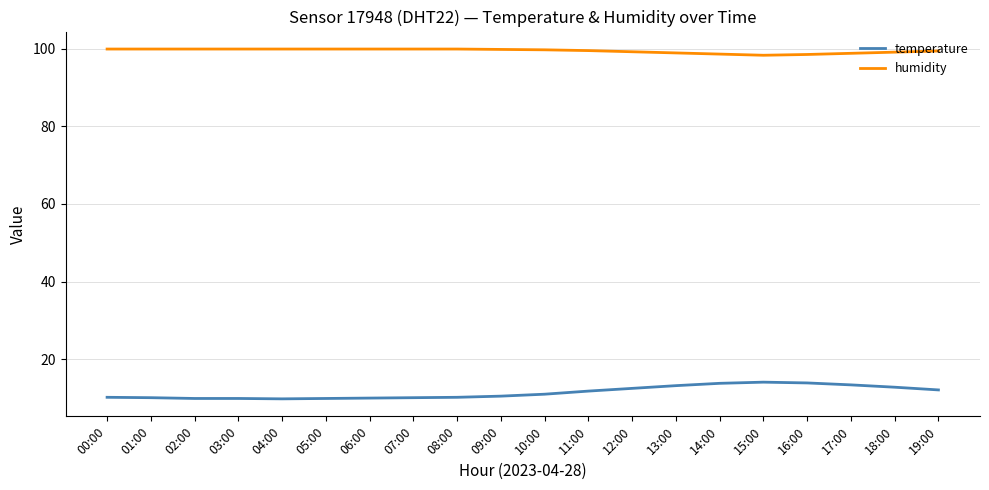

True or false: temperature and humidity cross at least once.

False